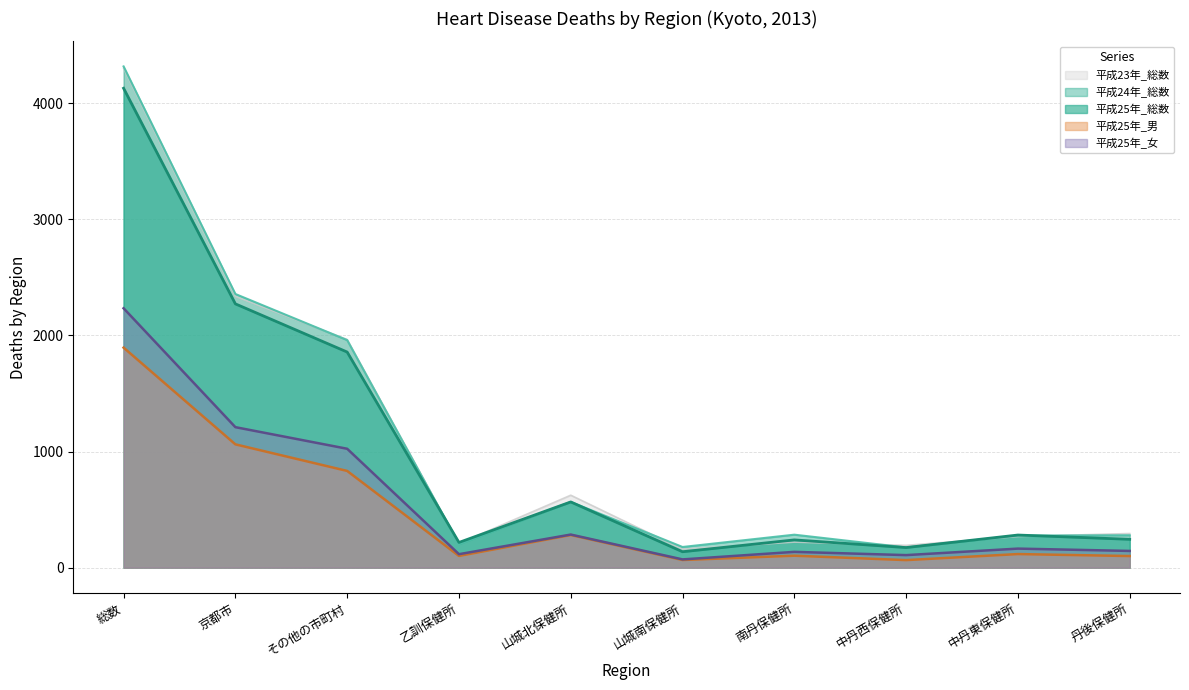

Reading right to left, extract all data points from this chart.

平成25年_総数: 丹後保健所=244	中丹東保健所=281	中丹西保健所=173	南丹保健所=239	山城南保健所=137	山城北保健所=566	乙訓保健所=217	その他の市町村=1857	京都市=2272	総数=4129
平成25年_男: 丹後保健所=100	中丹東保健所=117	中丹西保健所=65	南丹保健所=103	山城南保健所=66	山城北保健所=281	乙訓保健所=101	その他の市町村=833	京都市=1062	総数=1895
平成25年_女: 丹後保健所=144	中丹東保健所=164	中丹西保健所=108	南丹保健所=136	山城南保健所=71	山城北保健所=285	乙訓保健所=116	その他の市町村=1024	京都市=1210	総数=2234
平成24年_総数: 丹後保健所=279	中丹東保健所=276	中丹西保健所=174	南丹保健所=284	山城南保健所=178	山城北保健所=566	乙訓保健所=203	その他の市町村=1960	京都市=2357	総数=4317
平成23年_総数: 丹後保健所=294	中丹東保健所=268	中丹西保健所=192	南丹保健所=220	山城南保健所=159	山城北保健所=624	乙訓保健所=208	その他の市町村=1965	京都市=2336	総数=4301